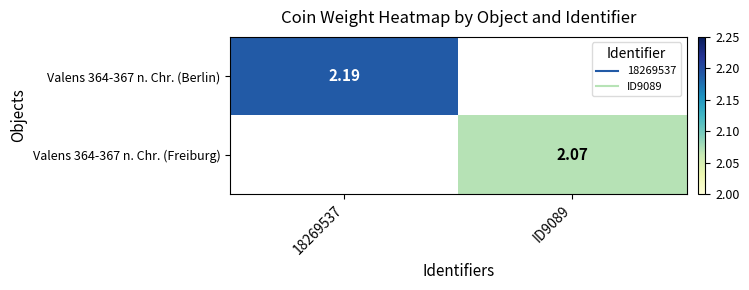

What is the maximum value for Valens 364-367 n. Chr. (Berlin)?

2.2